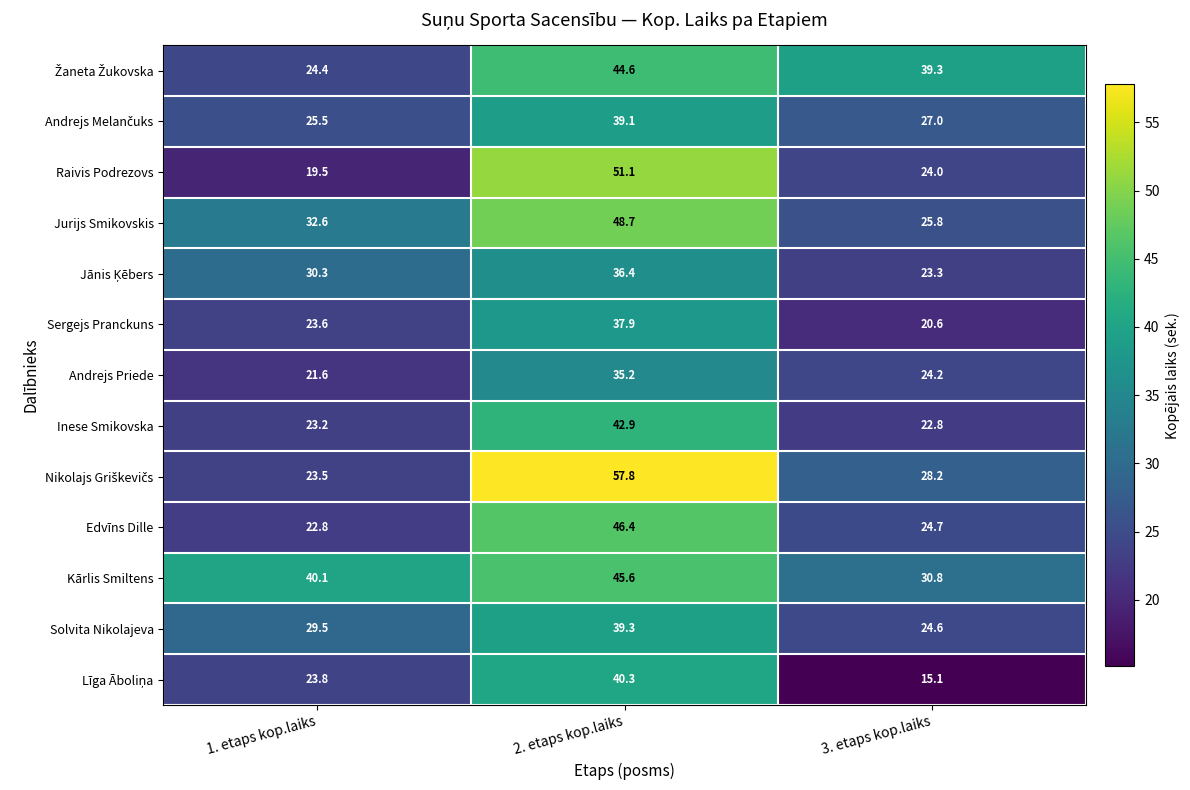

What is the average value of the Andrejs Priede series?

27.0